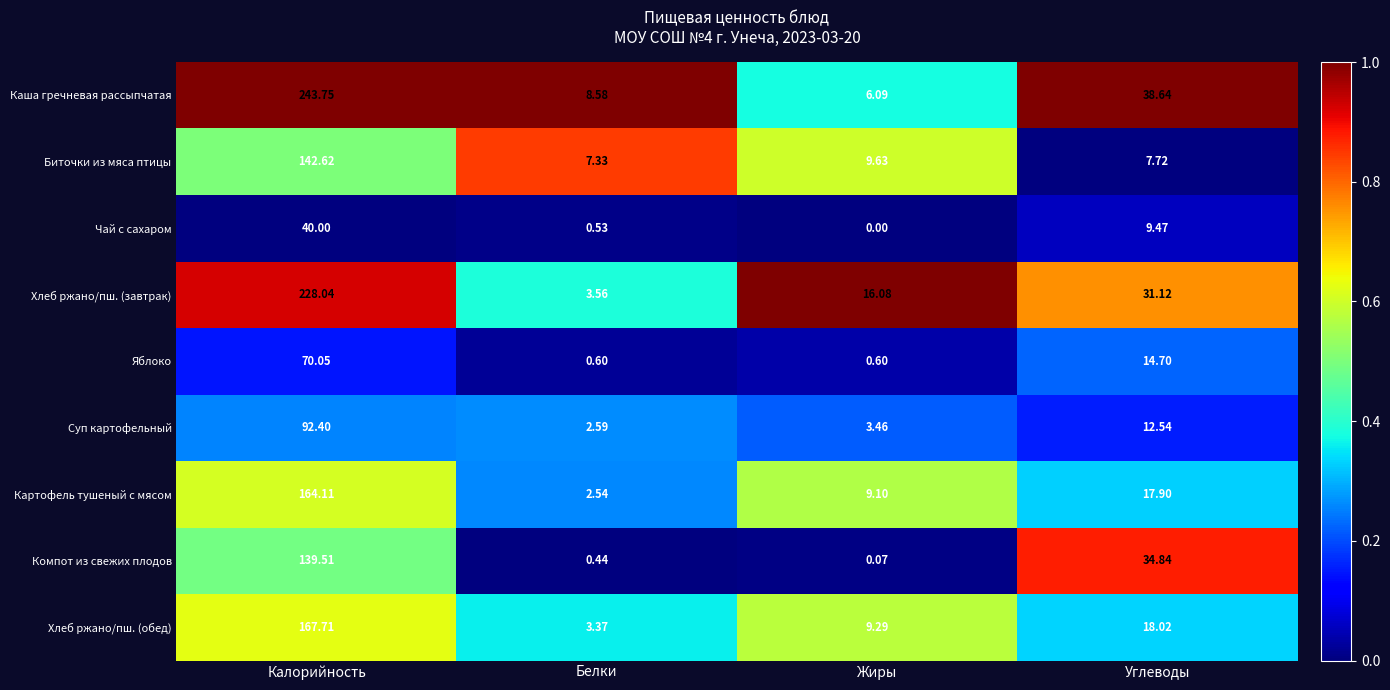

Which series has the largest total across all categories?

Каша гречневая рассыпчатая